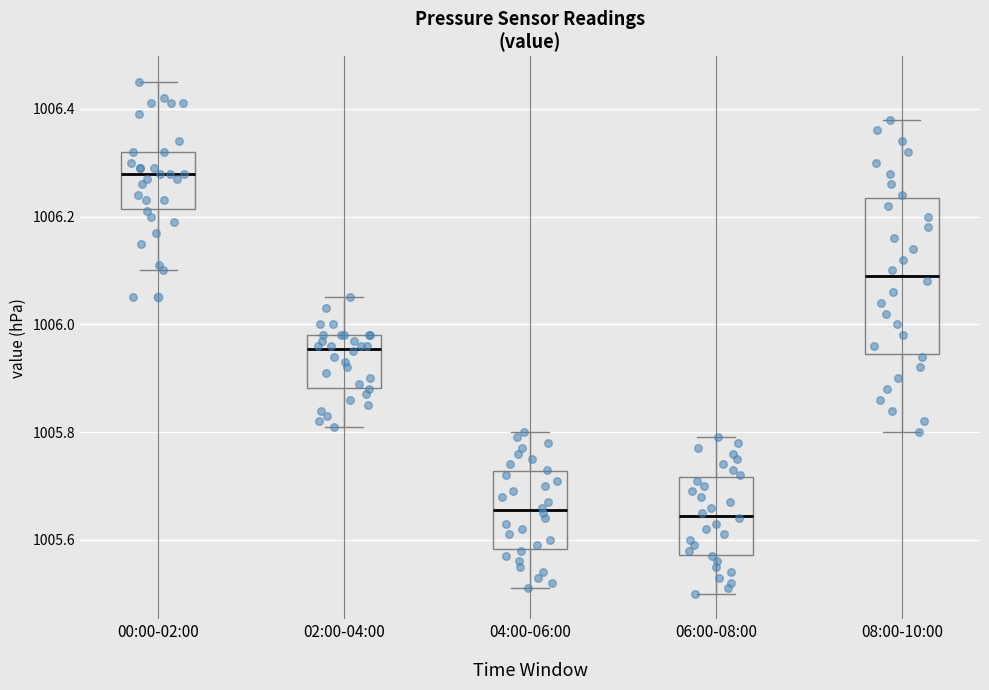

Reading left to right, transcribe this box plot: for each box, give where its median line is, the range the box spans, and where its two whiskers end, as read against the y-axis. The values are not printed on the chart, so give them approximately, as read against the axis.

00:00-02:00: median 1006.28, box 1006.22 to 1006.32, whiskers 1006.10 to 1006.46
02:00-04:00: median 1005.96, box 1005.88 to 1005.98, whiskers 1005.82 to 1006.06
04:00-06:00: median 1005.66, box 1005.58 to 1005.72, whiskers 1005.52 to 1005.80
06:00-08:00: median 1005.64, box 1005.58 to 1005.72, whiskers 1005.50 to 1005.80
08:00-10:00: median 1006.10, box 1005.94 to 1006.24, whiskers 1005.80 to 1006.38